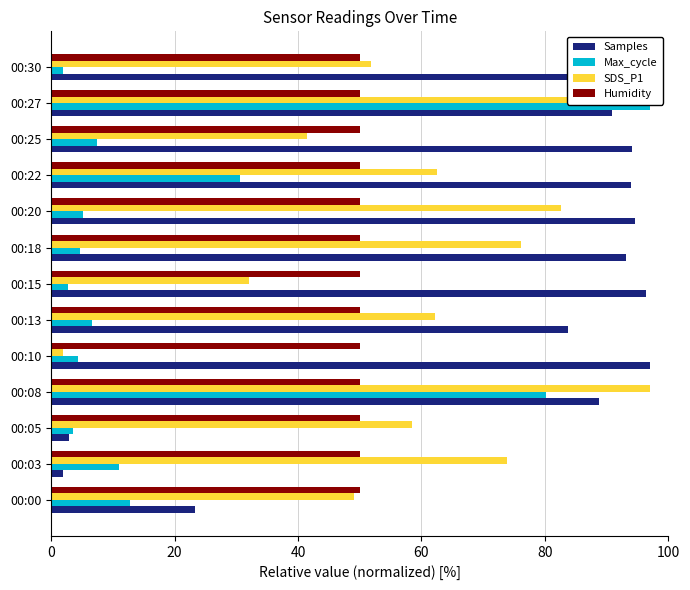

At which label is Max_cycle closest to 49?

00:22